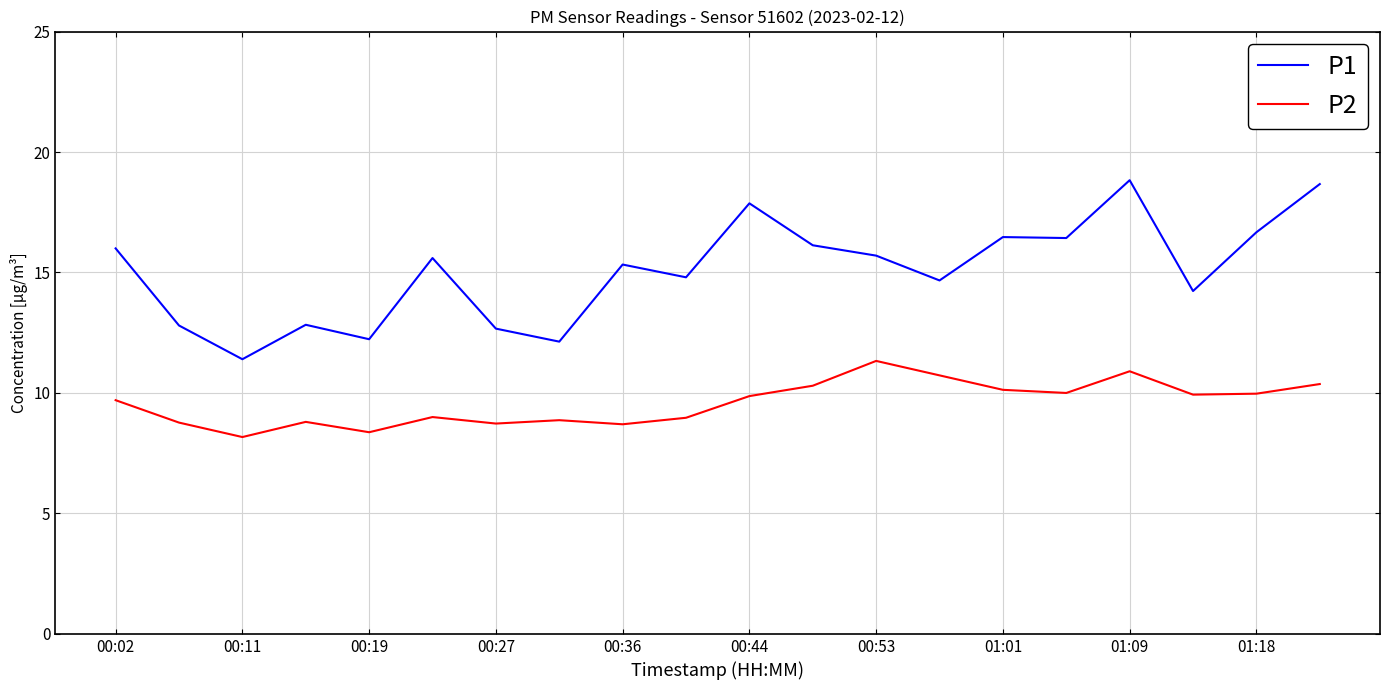

At how many categories does at least one series exceed 15?

11